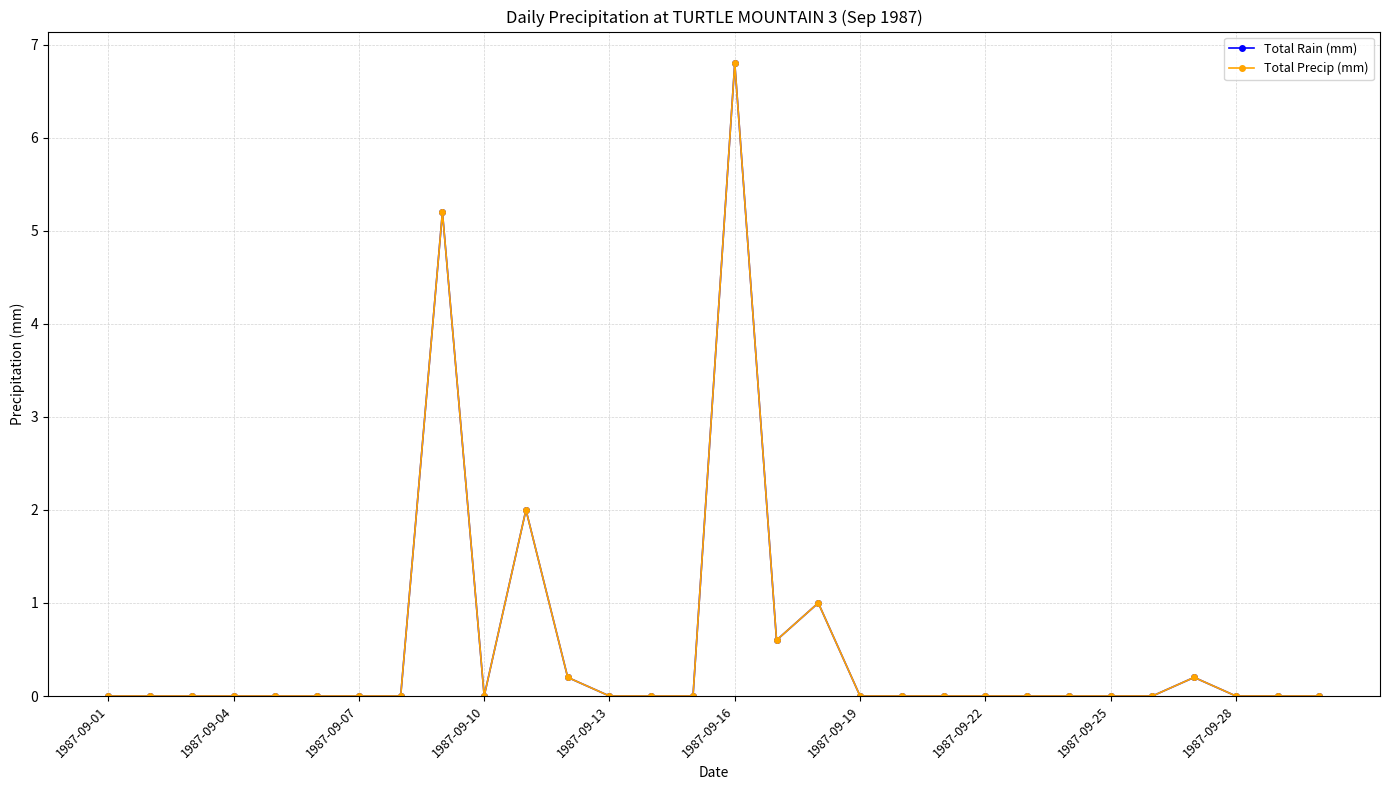

Does the chart have visible grid lines?

Yes